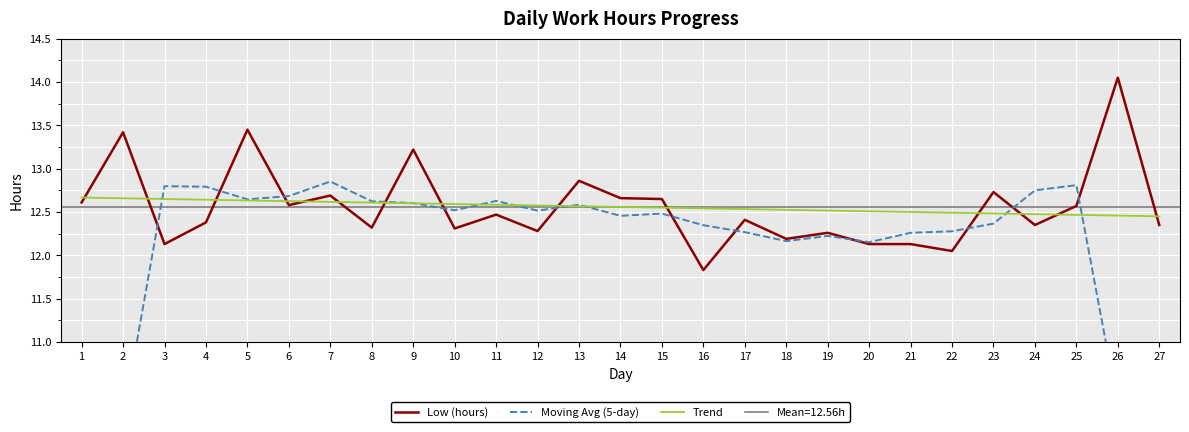

What is the difference between the maximum and minimum values in the Trend series?

0.2